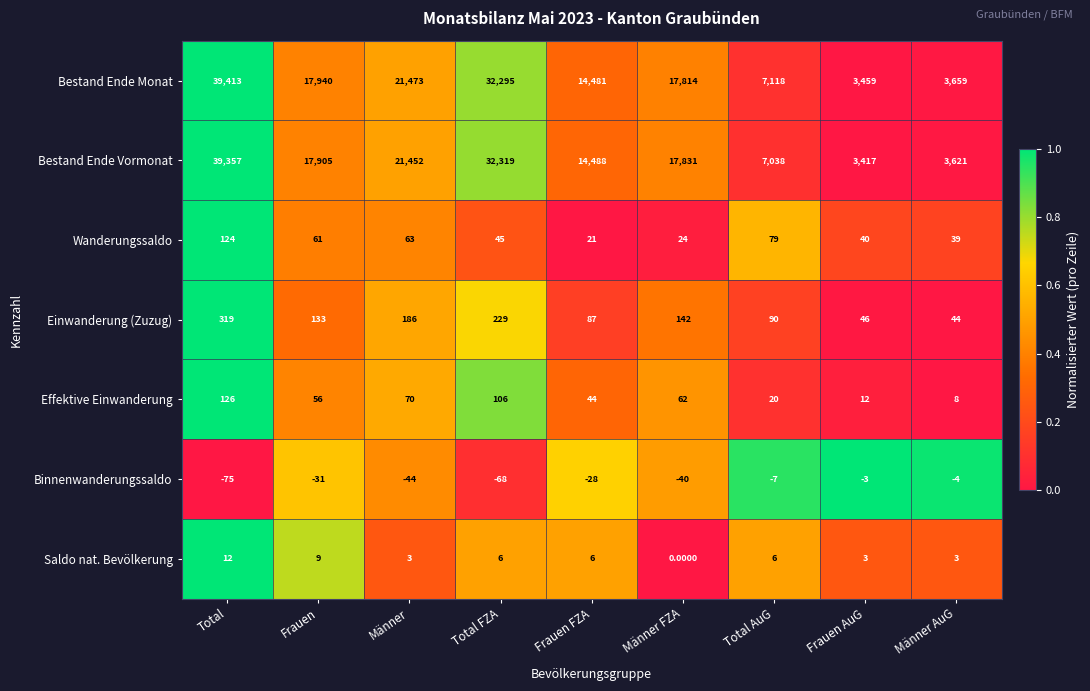

At Frauen AuG, list the series in order from largest to smallest.

Bestand Ende Monat, Bestand Ende Vormonat, Einwanderung (Zuzug), Wanderungssaldo, Effektive Einwanderung, Saldo nat. Bevölkerung, Binnenwanderungssaldo